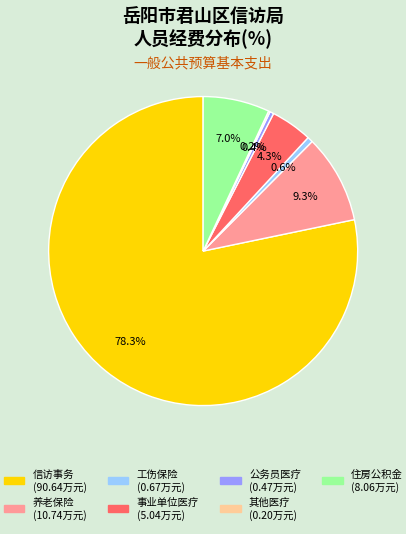

Is there any slice that represents more than half of the pie?

Yes